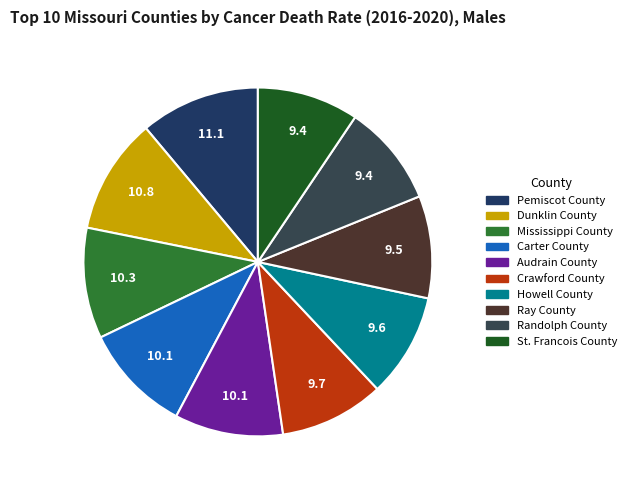

Does Dunklin County account for over 50% of the chart?

No